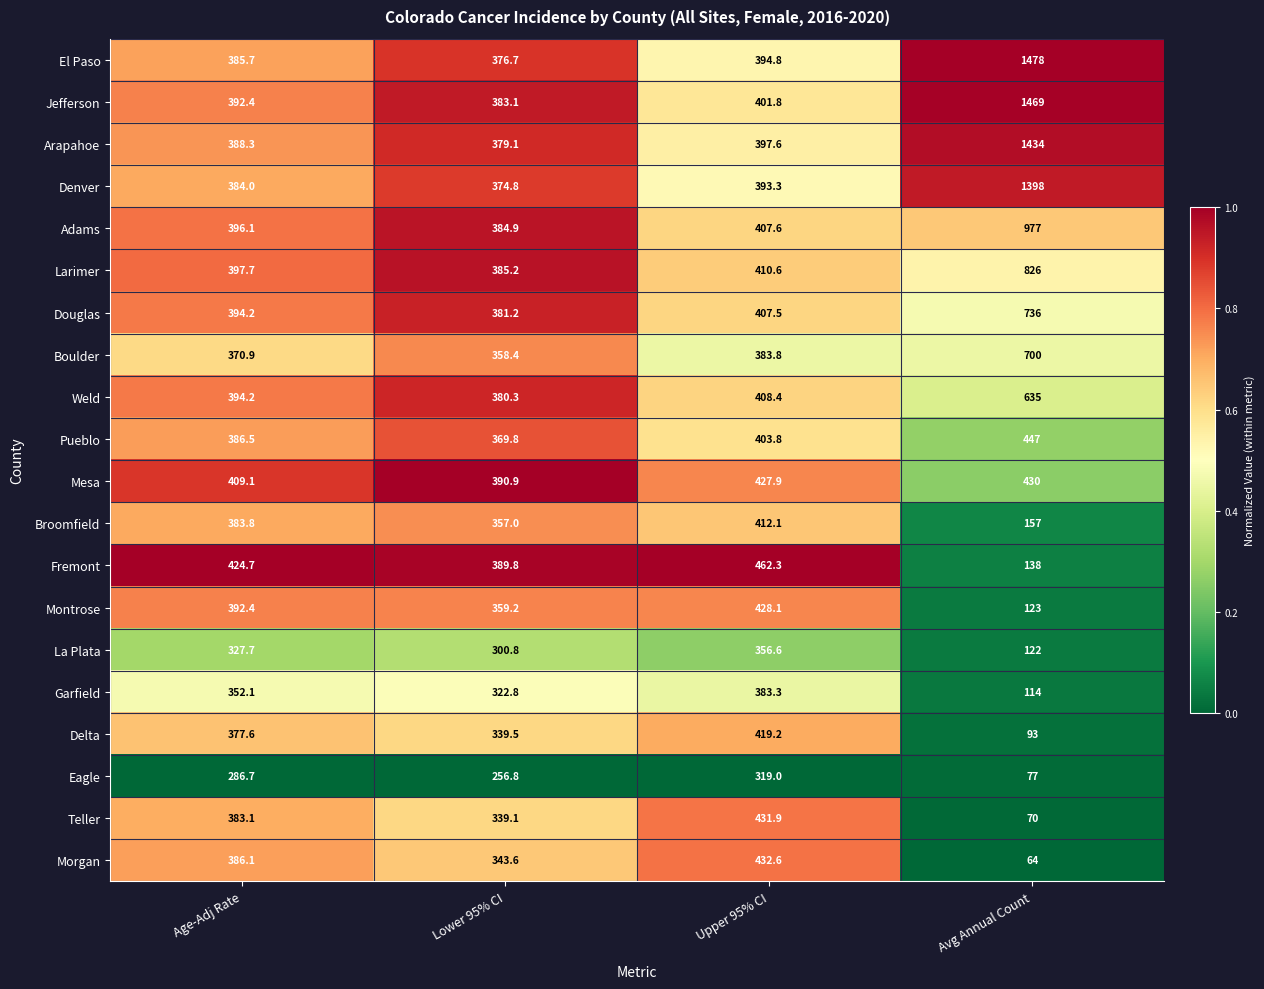

Rank the series at Lower 95% CI from lowest to highest value.

Eagle, La Plata, Garfield, Teller, Delta, Morgan, Broomfield, Boulder, Montrose, Pueblo, Denver, El Paso, Arapahoe, Weld, Douglas, Jefferson, Adams, Larimer, Fremont, Mesa